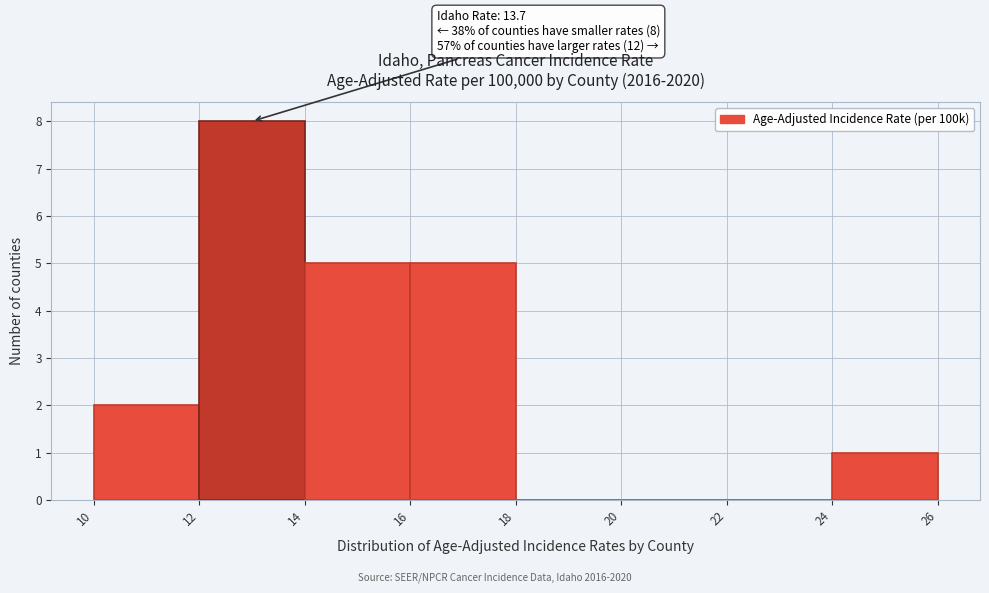

Which range on the x-axis has the tallest bar?

12 to 14